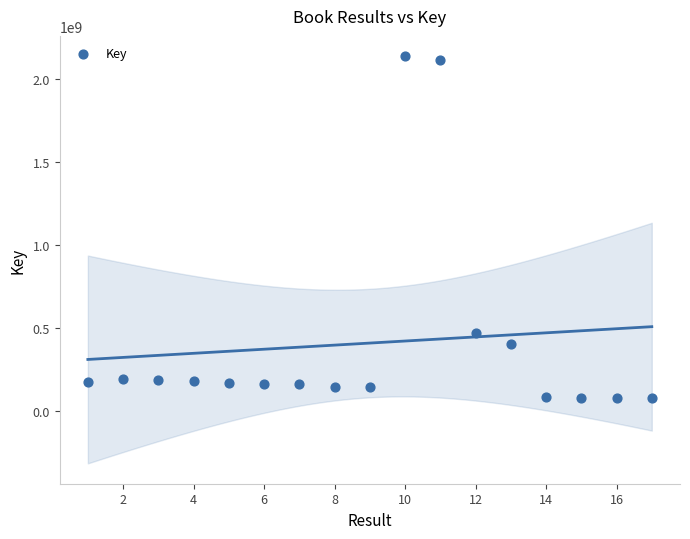

What Y value in the scatter plot is closest to 1107523621?

470493781